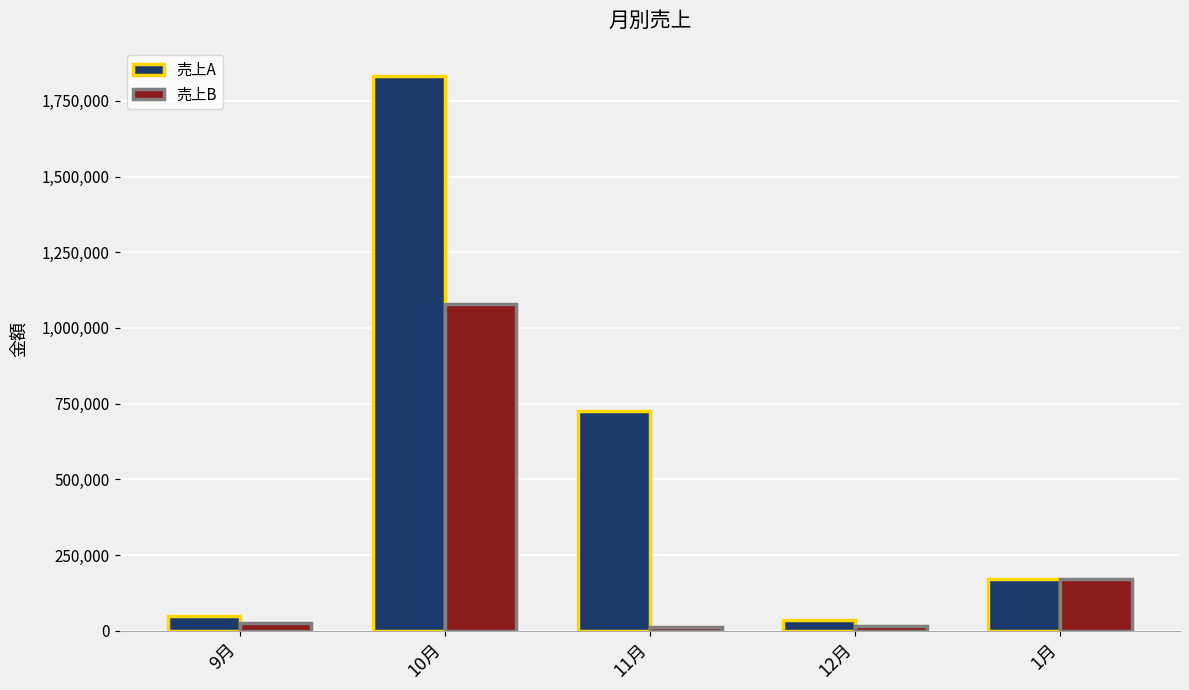

What is the spread (max minus min) of values at 11月?

715656